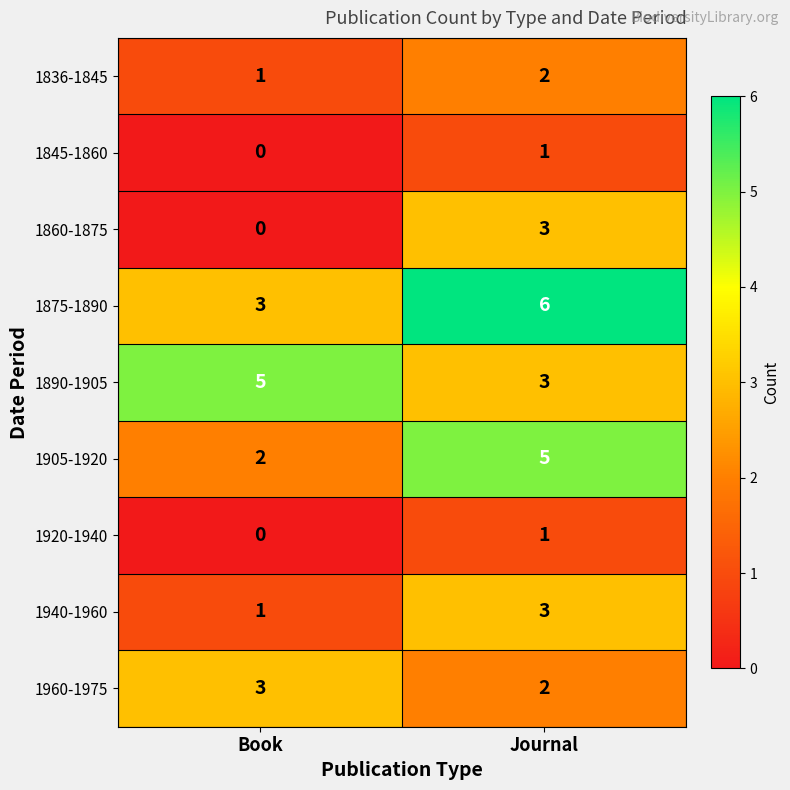

True or false: 1845-1860 has a value of 2 at Journal.

False